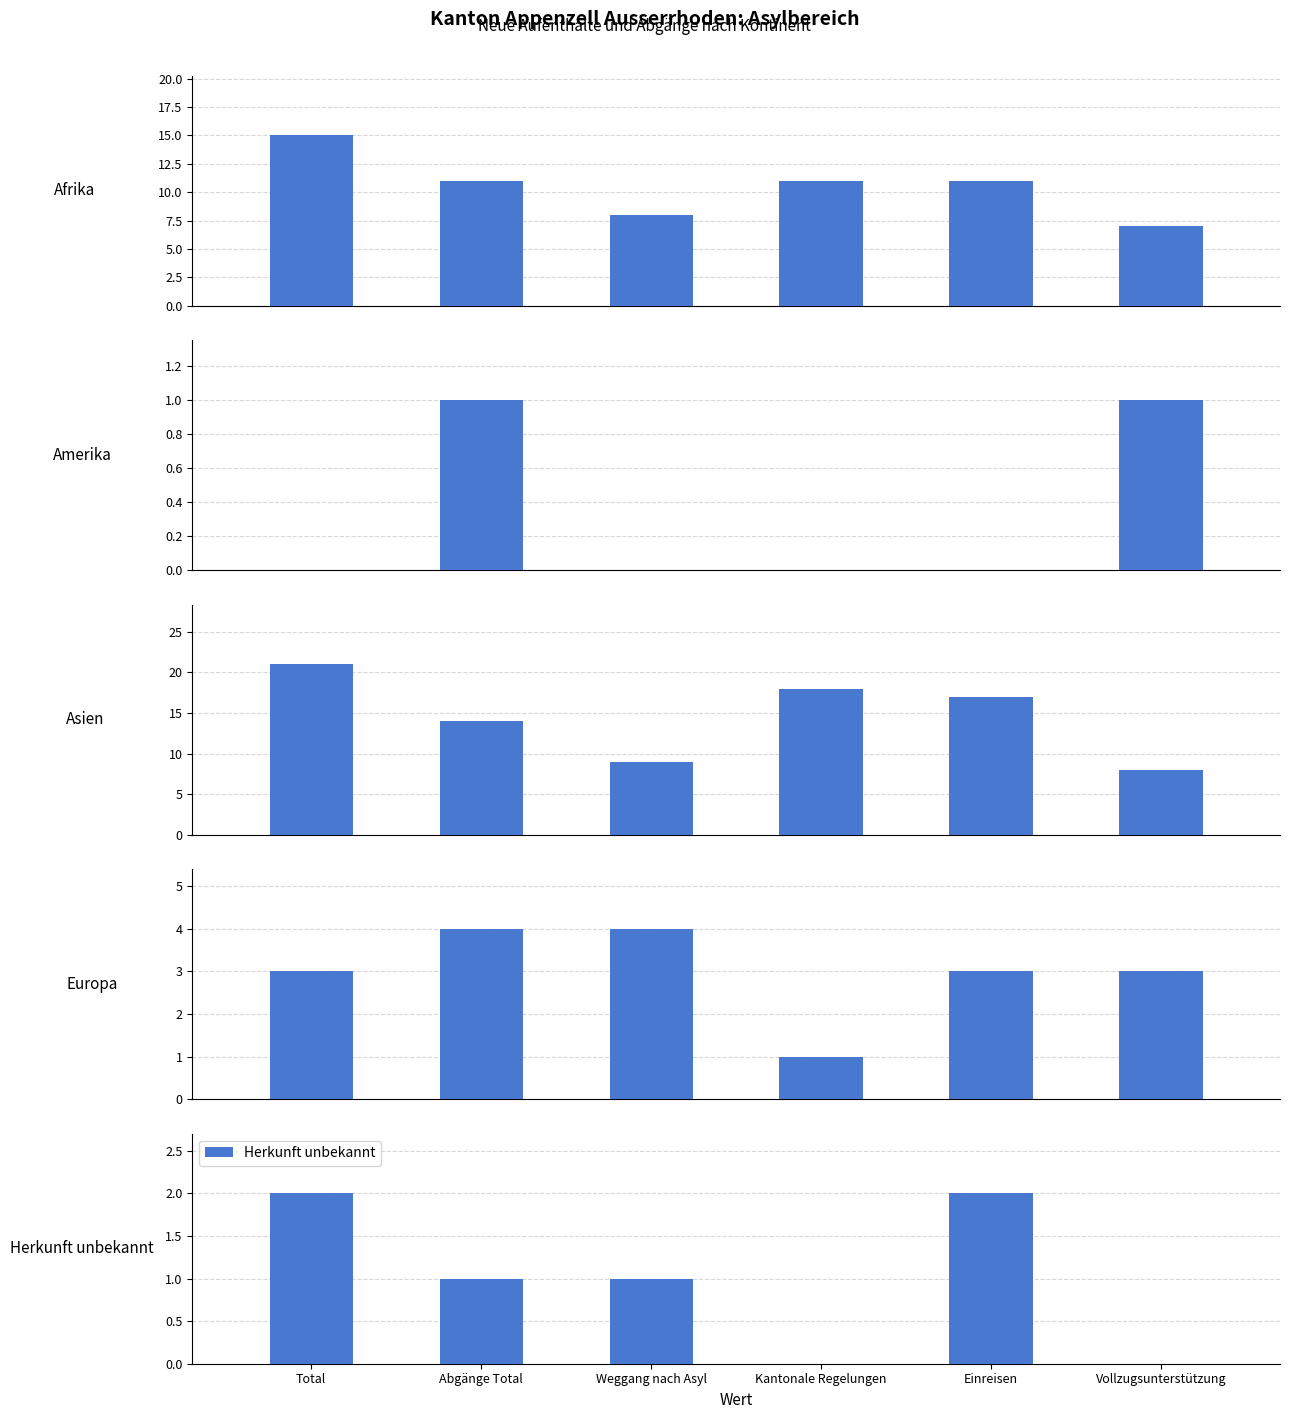

Which series has the largest total across all categories?

Asien